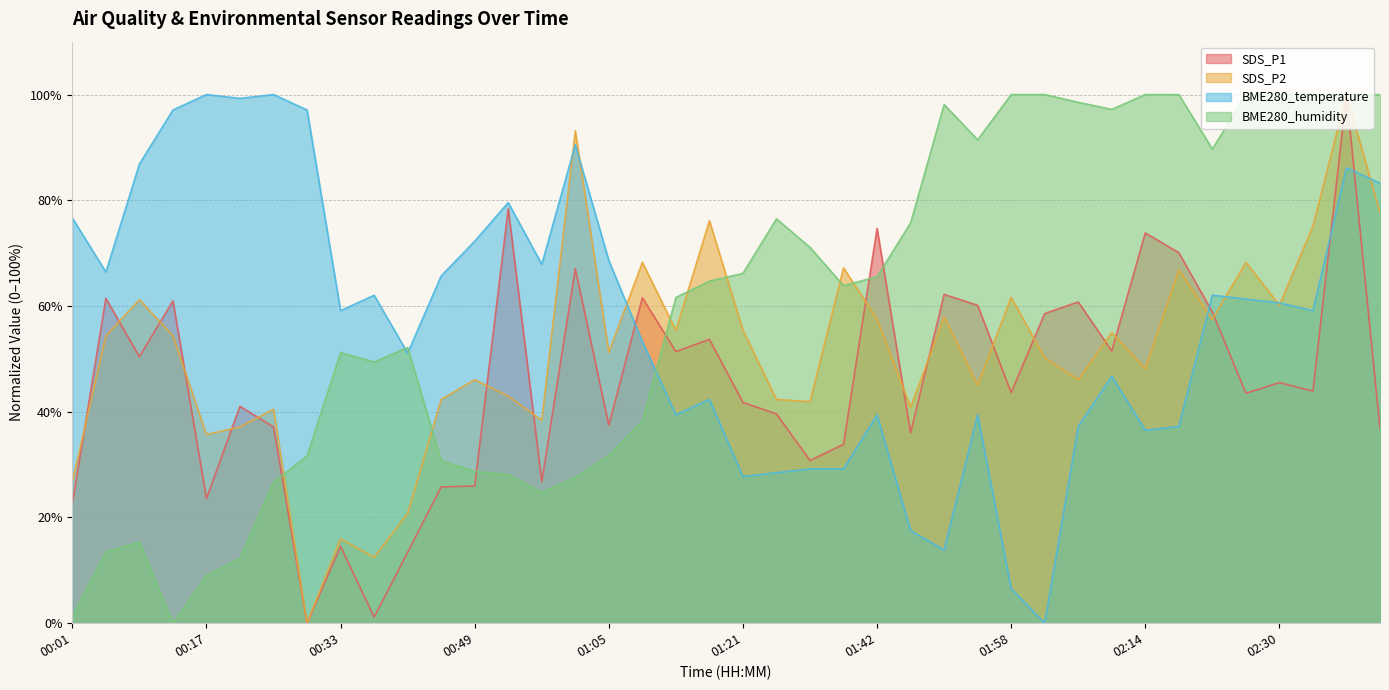

Rank the categories by BME280_humidity value from highest to lowest.

01:58, 02:02, 02:14, 02:18, 02:26, 02:30, 02:34, 02:38, 02:42, 02:06, 01:50, 02:10, 01:54, 02:22, 01:30, 01:46, 01:34, 01:21, 01:42, 01:17, 01:38, 01:13, 00:41, 00:33, 00:37, 01:09, 01:05, 00:29, 00:45, 00:49, 00:53, 01:01, 00:25, 00:57, 00:09, 00:05, 00:21, 00:17, 00:01, 00:14